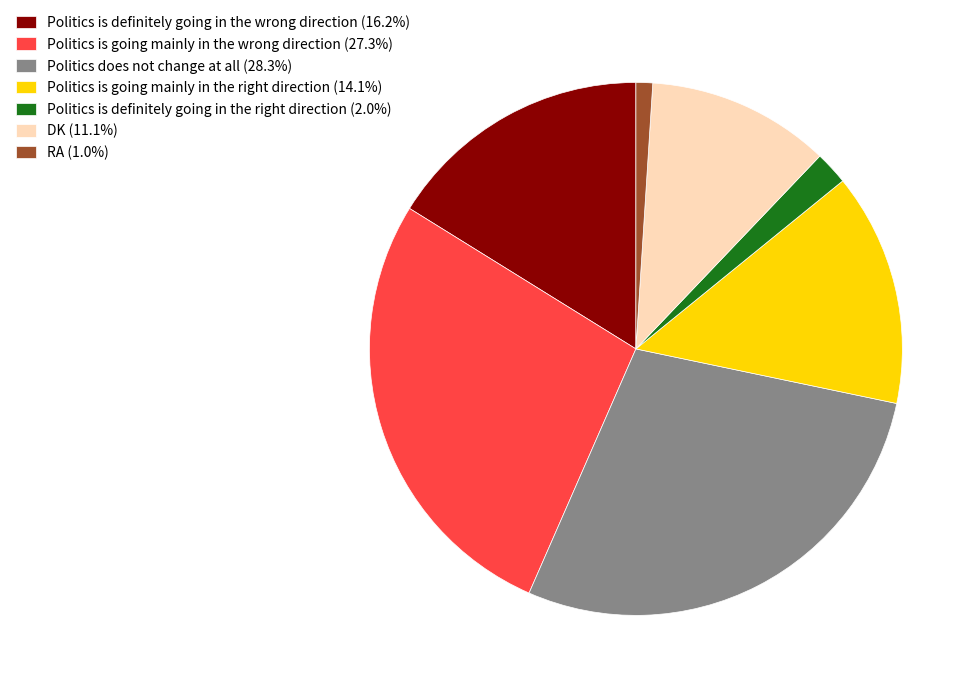

What is the ratio of the value at Politics does not change at all (28.3%) to the value at Politics is going mainly in the wrong direction (27.3%)?

1.0